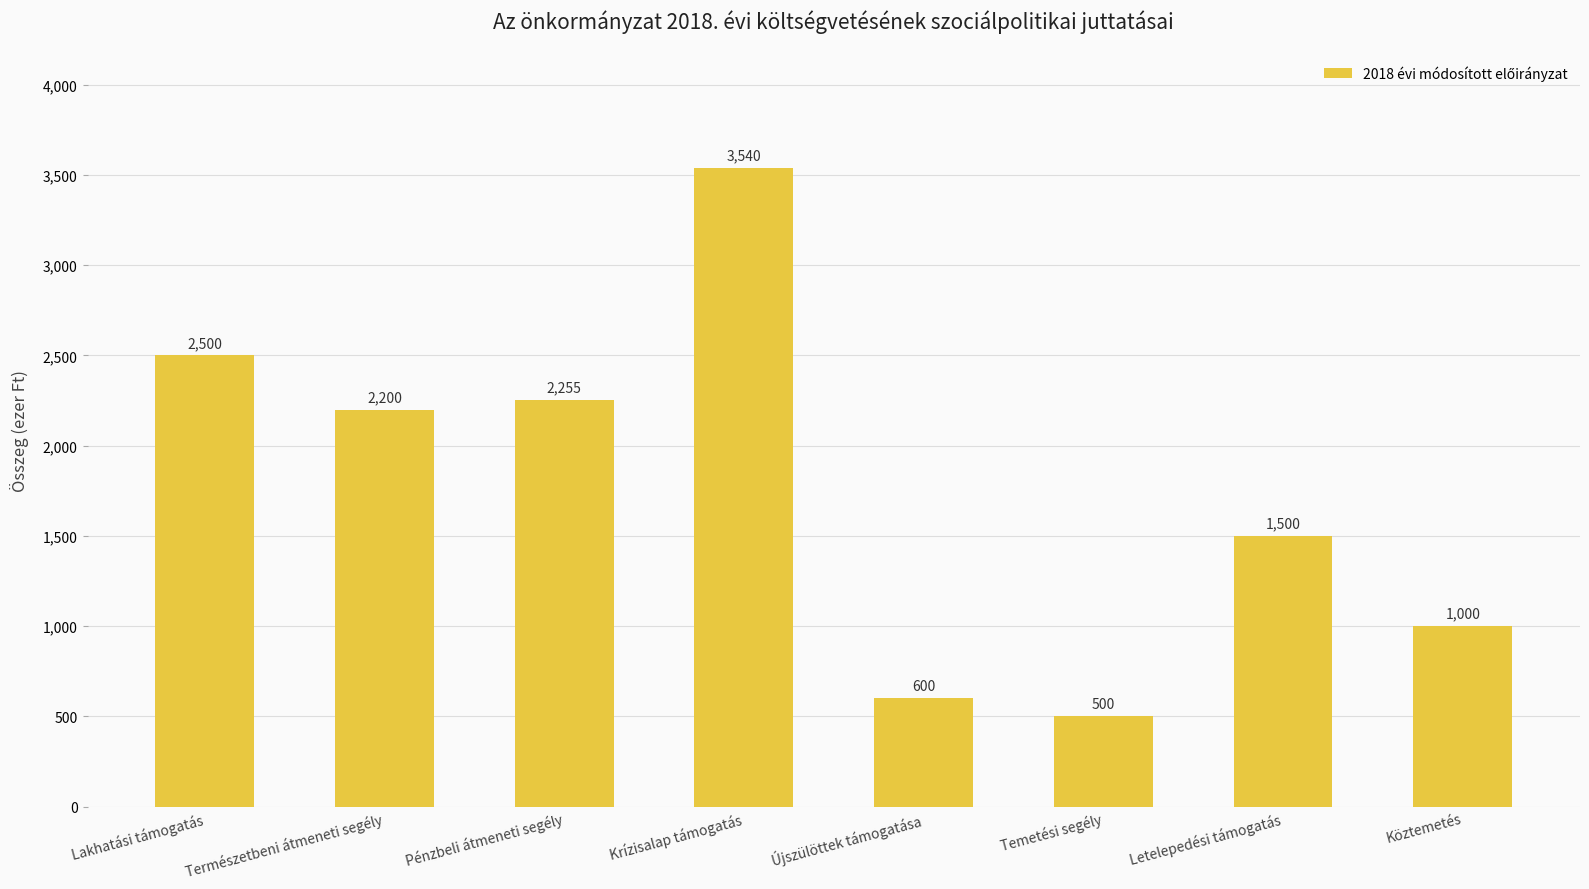

Reading left to right, list all the values displayed in this chart.

2500	2200	2255	3540	600	500	1500	1000